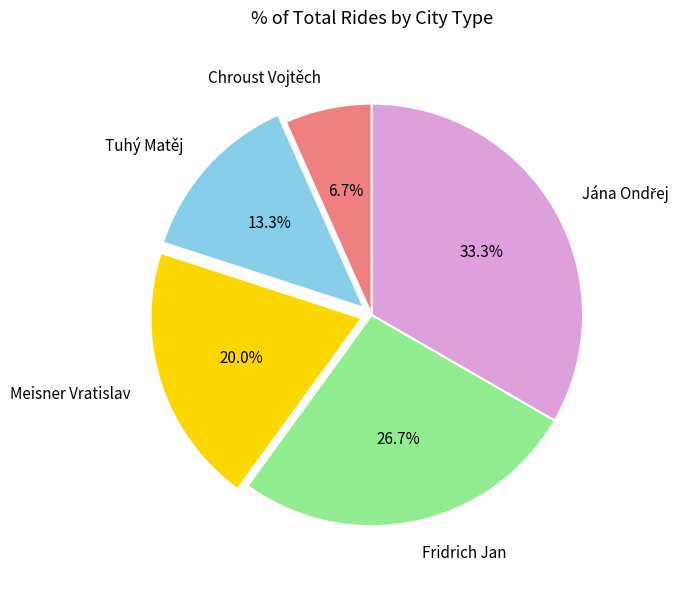

Is there a majority slice in this chart?

No